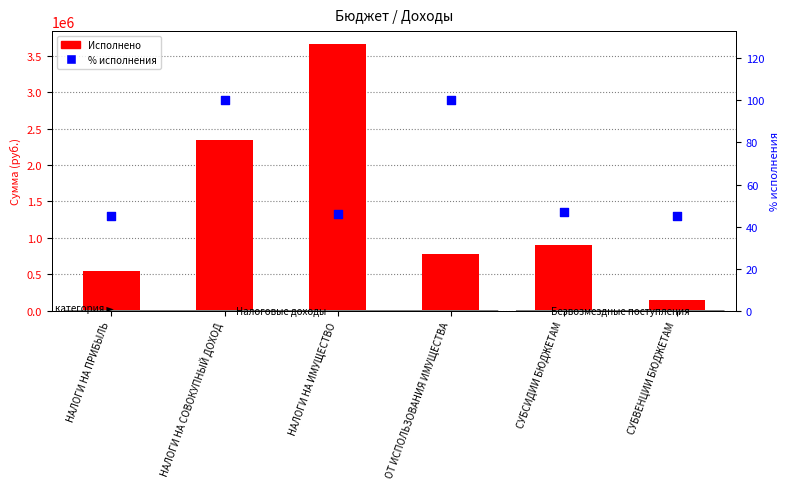

What is the total value across all series at НАЛОГИ НА ПРИБЫЛЬ?

540169.7